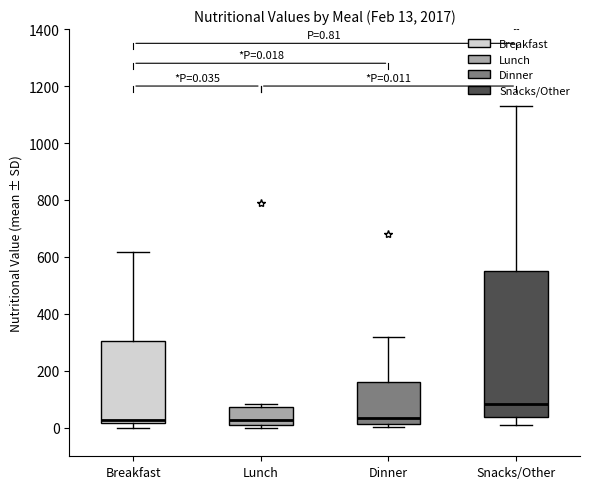

Comparing the boxes themselves (not the whiskers), which one is the tallest?

Snacks/Other